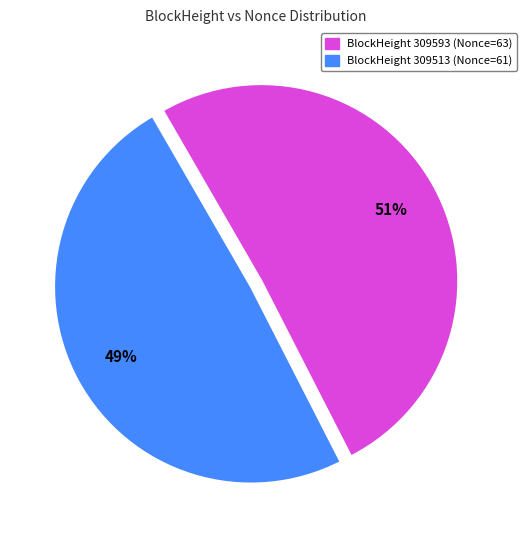

Which category accounts for the majority?

BlockHeight 309593 (Nonce=63)